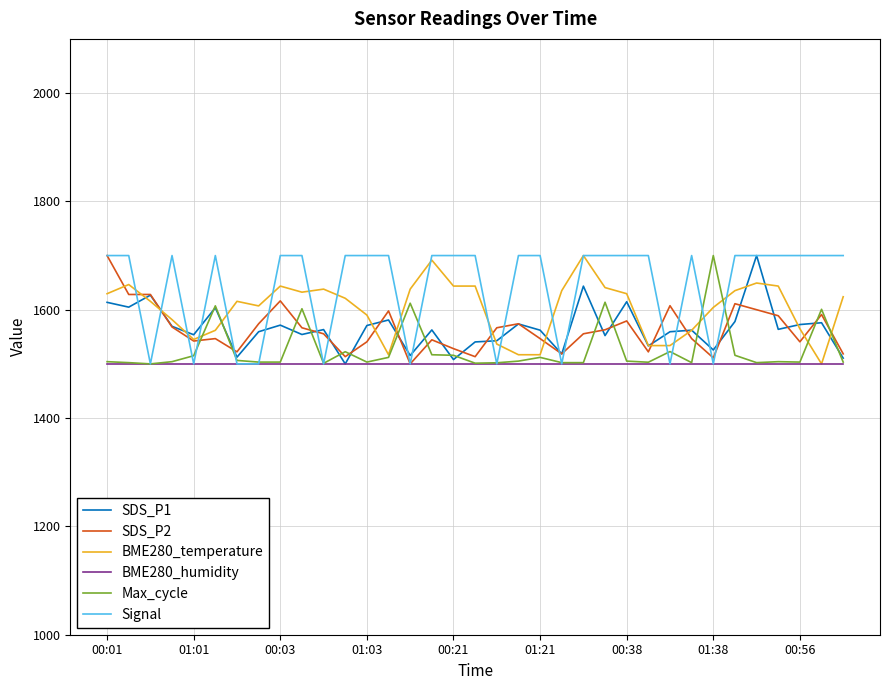

What are all the series names shown in the legend?

SDS_P1, SDS_P2, BME280_temperature, BME280_humidity, Max_cycle, Signal